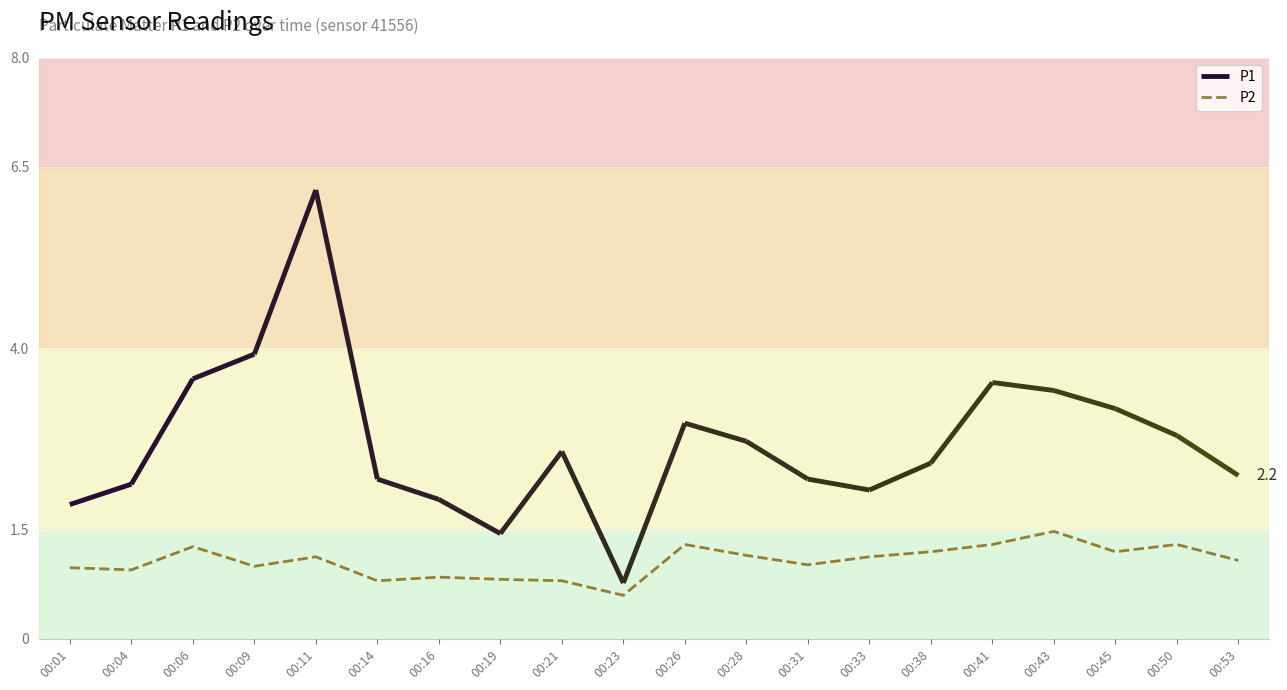

The value at 00:16 is 0.3. True or false?

False